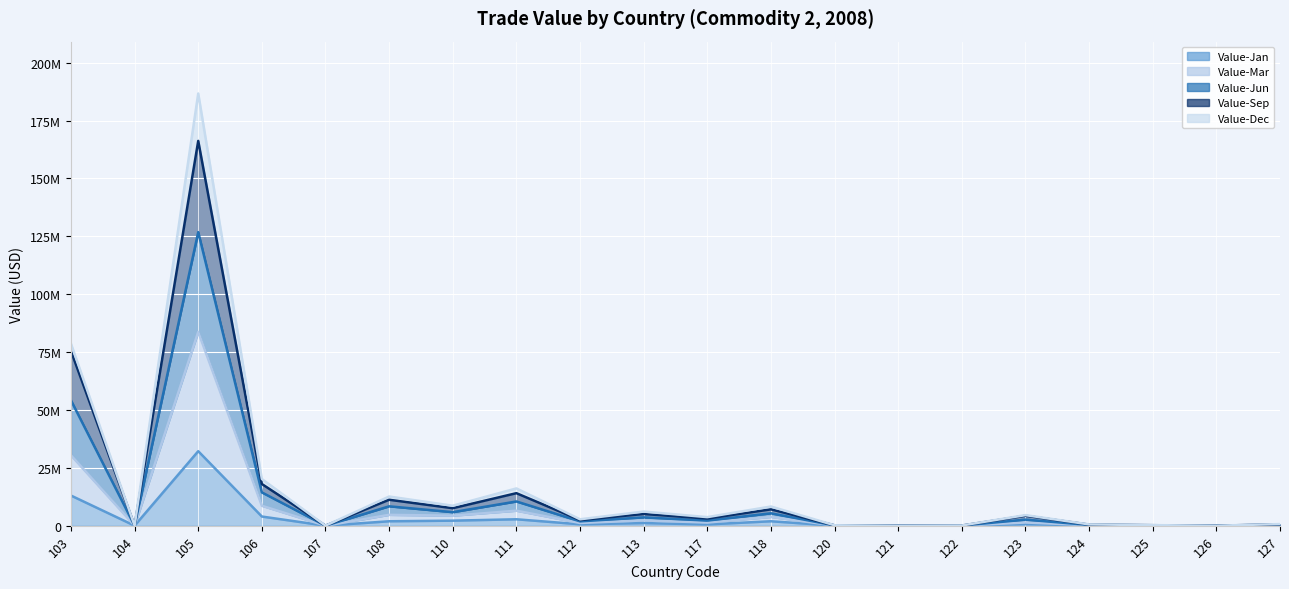

The Value-Sep series shows 1460834 at 113. True or false?

False